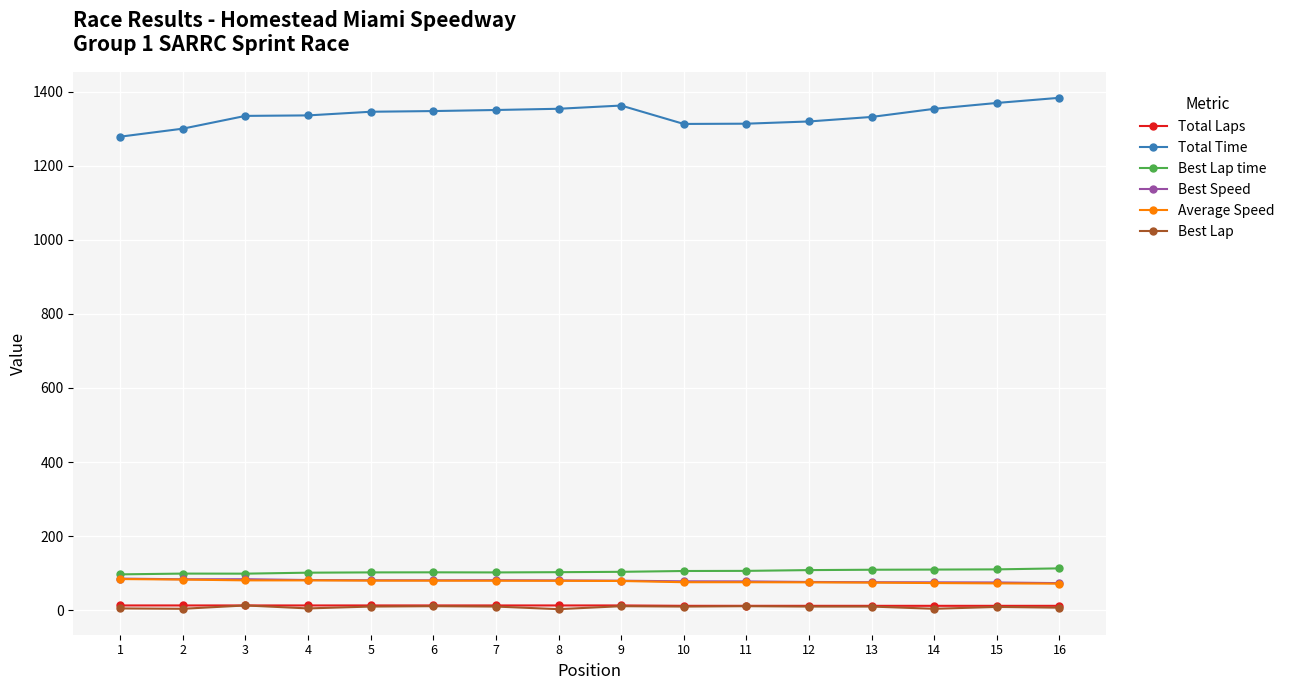

What is the value of the Best Speed point at the 8th from the left?

80.6